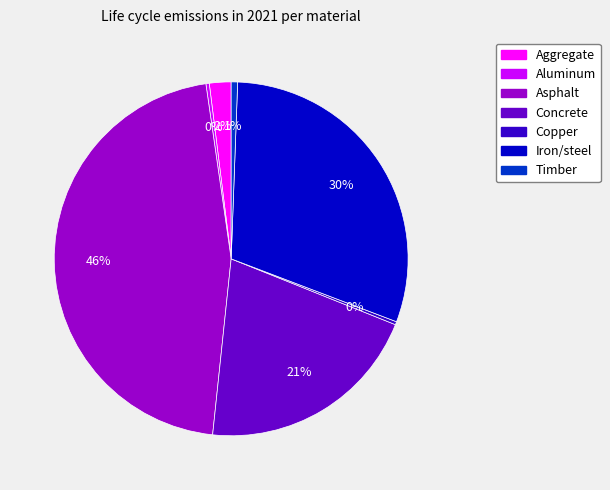

To the nearest percent, what is the difference between the largest and smallest slice percentages?

46%